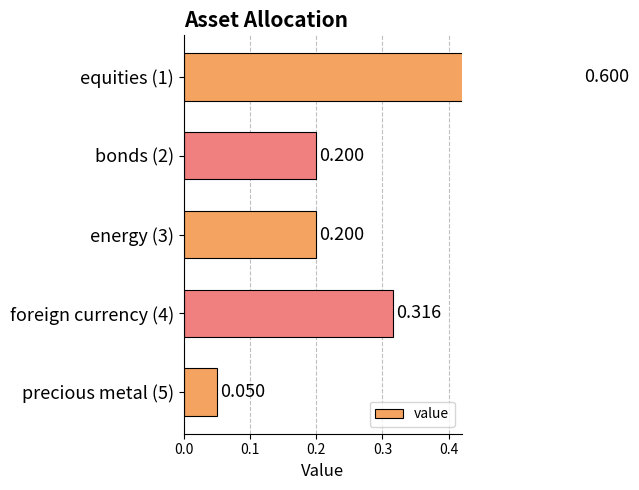

How many data points does each series have?

5